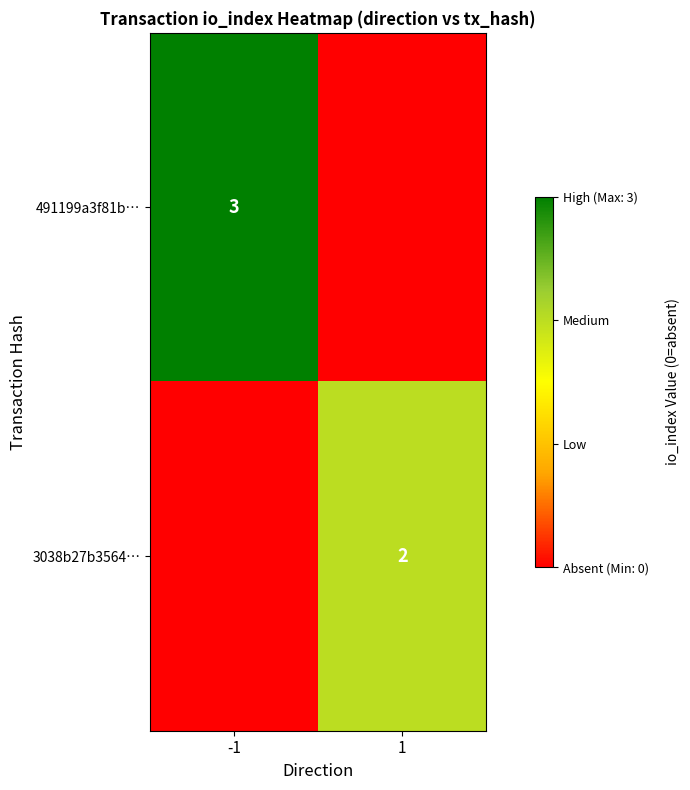

The 3038b27b3564… series shows 3 at 1. True or false?

False